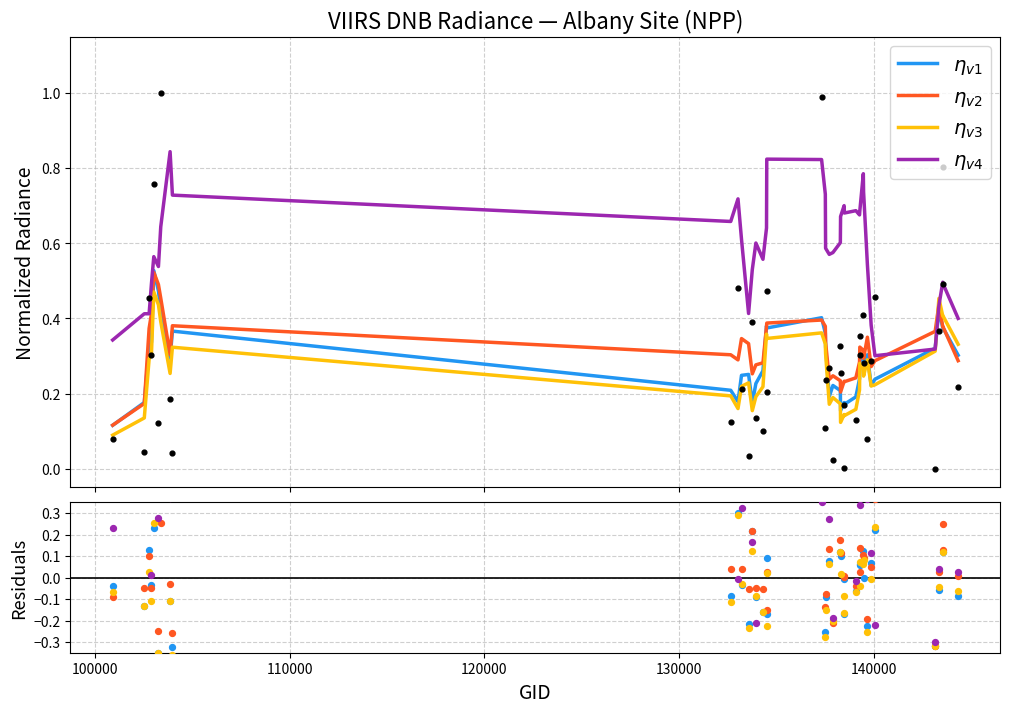

Which series contains the highest Y value?

$\eta_{v4}$